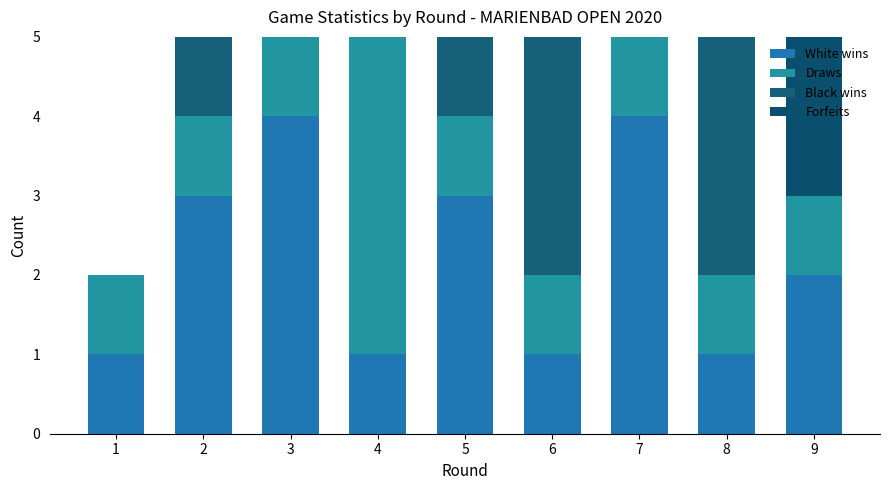

What are all the series names shown in the legend?

White wins, Draws, Black wins, Forfeits